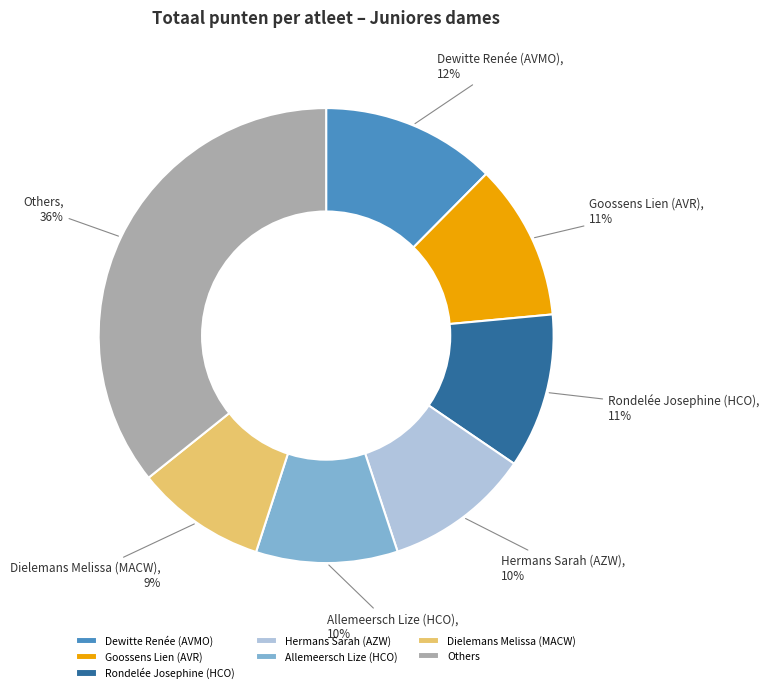

Is it true that Hermans Sarah (AZW) is 10% of the pie?

True